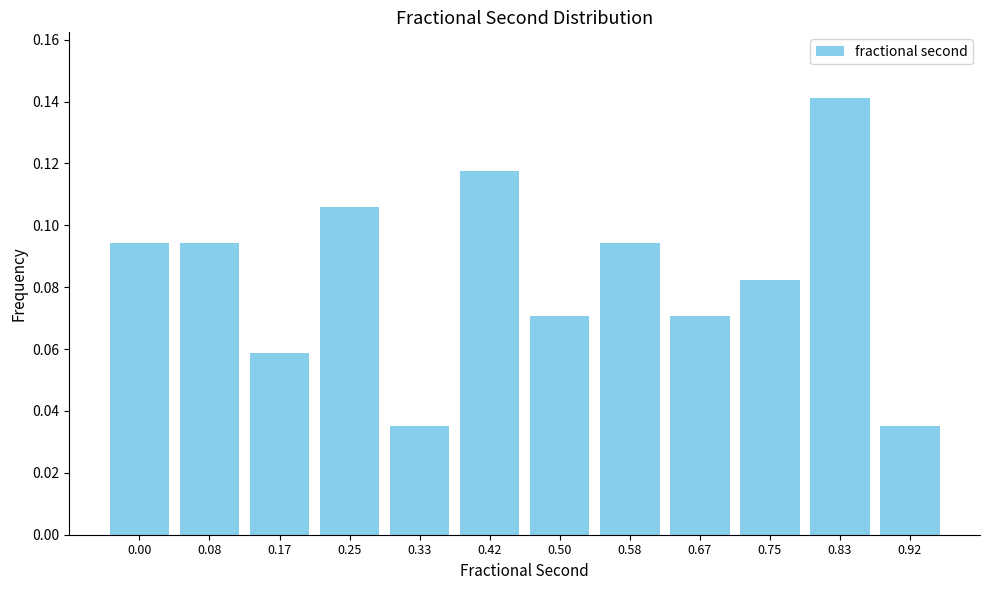

How many values are between 0 and 1?

12